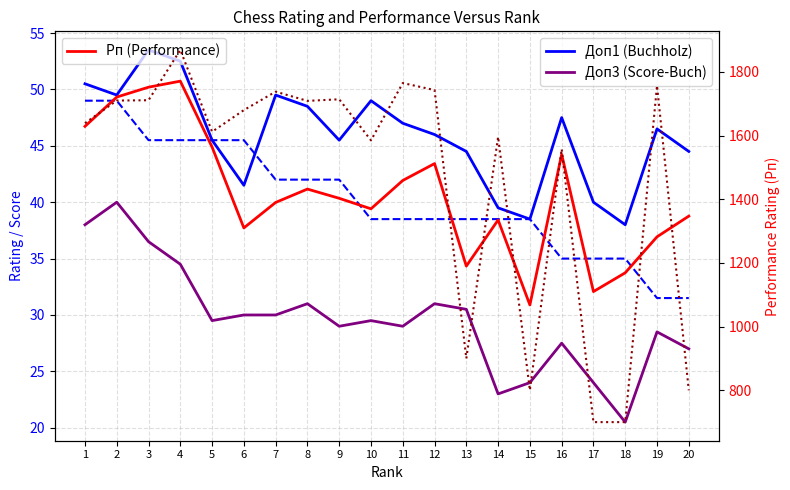

The Доп1 (Buchholz) series shows 33.0 at 16. True or false?

False